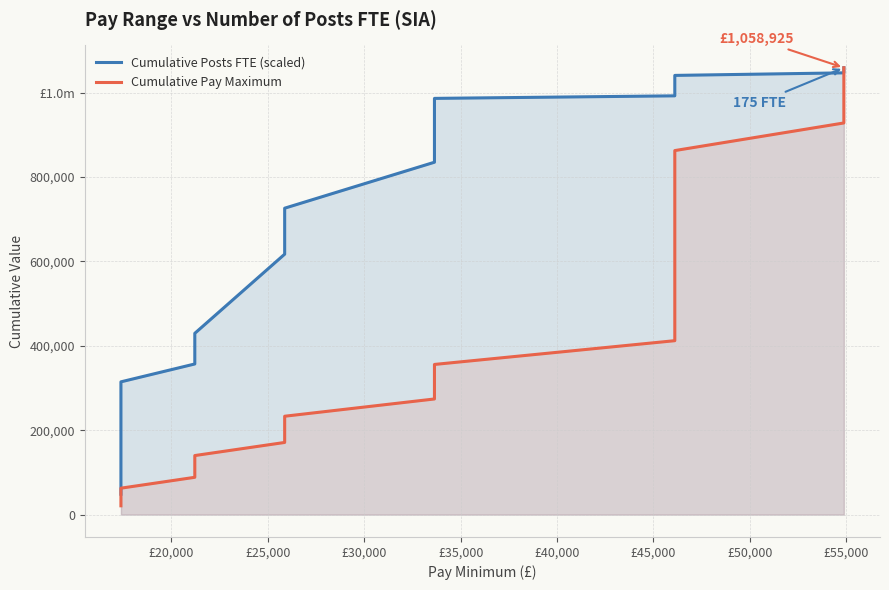

Is it true that Cumulative Posts FTE (scaled) equals 26878.3 at £15,000?

False